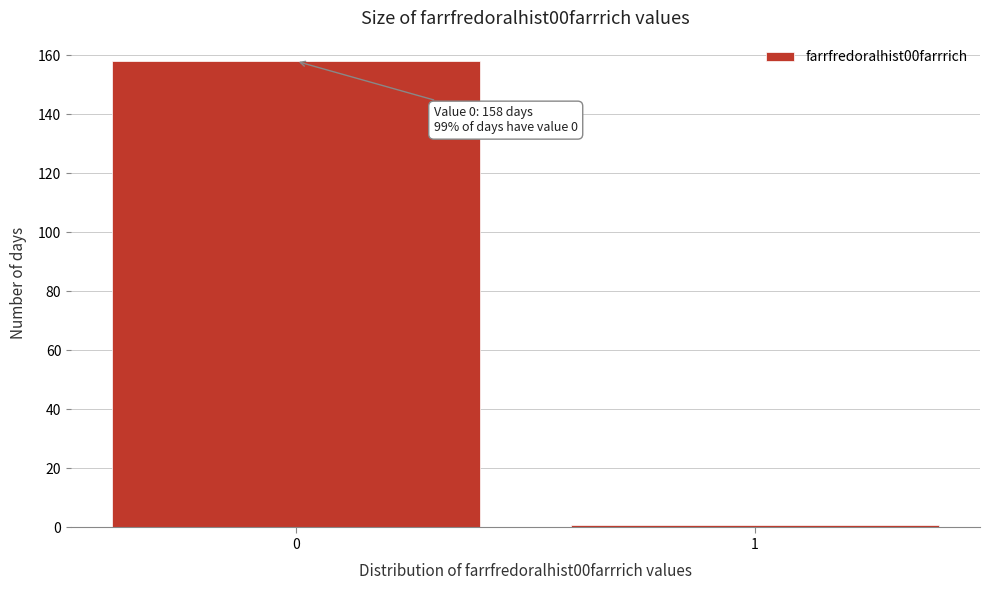

Reading left to right, extract all data points from this chart.

0=158	1=1